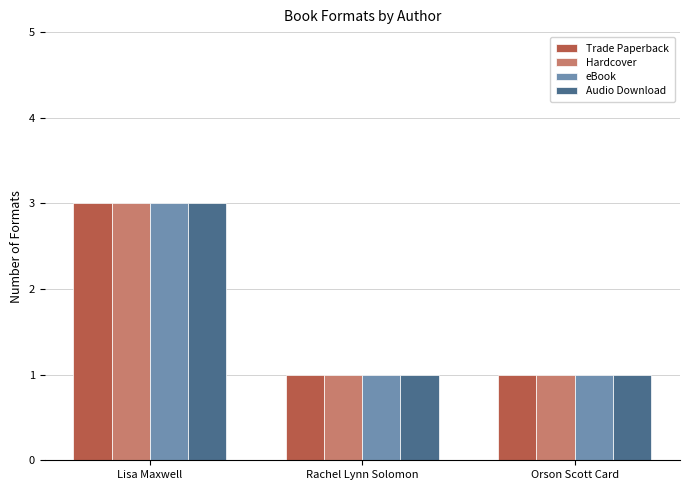

What is the label of the 1st bar from the right?

Orson Scott Card